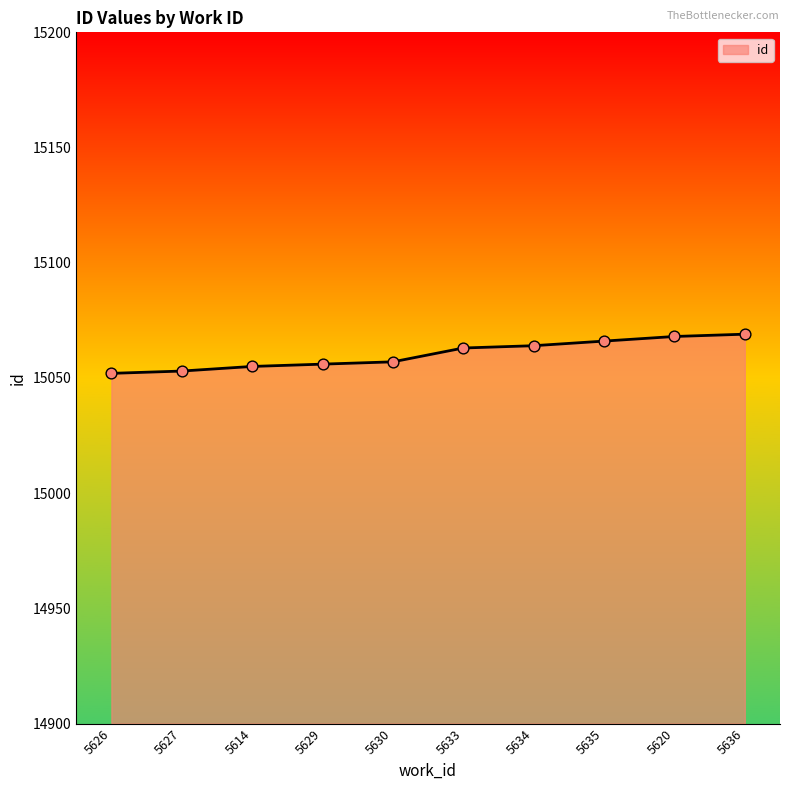

Approximately how many times larger is the value at 5630 compared to 5629?

1.0